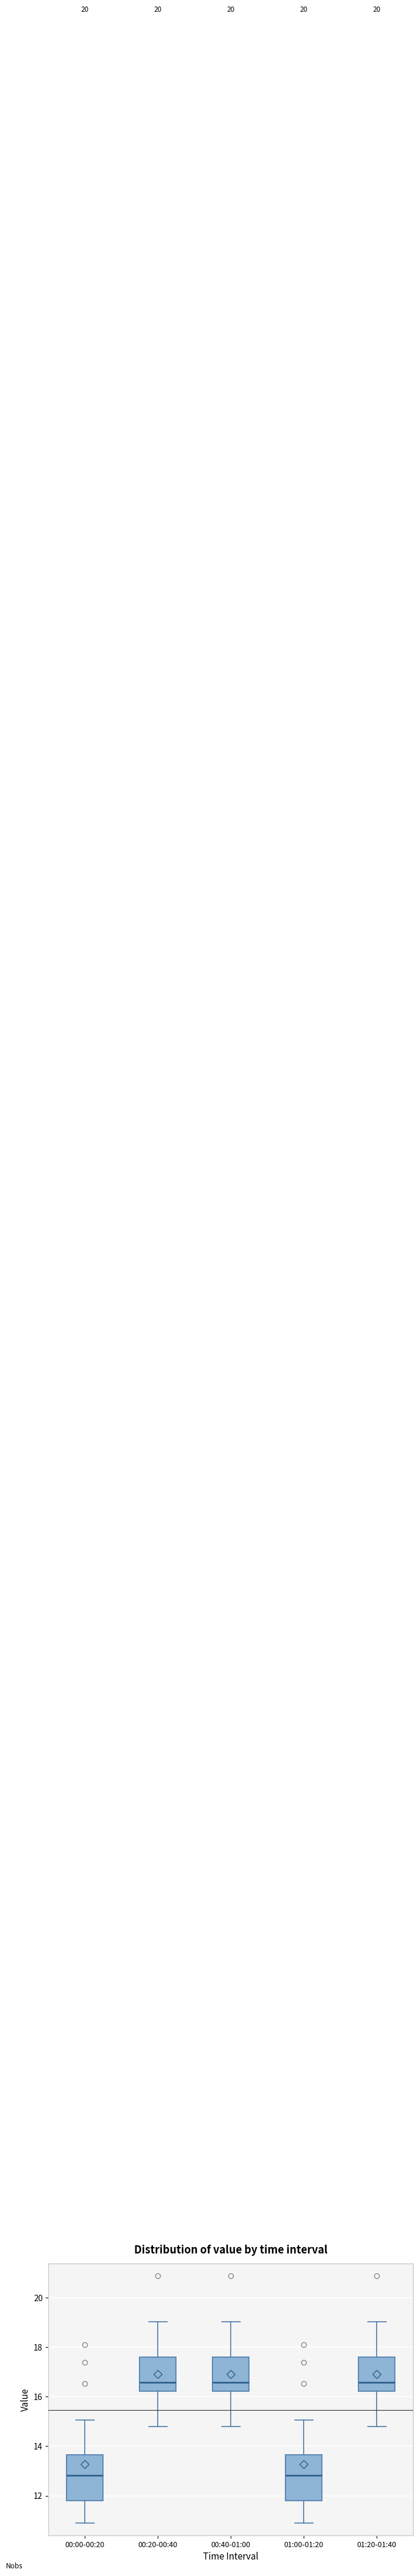

Where does the lower whisker of the box for 01:00-01:20 end on the y-axis? The values are not printed on the chart, so give them approximately, as read against the axis.

11.0